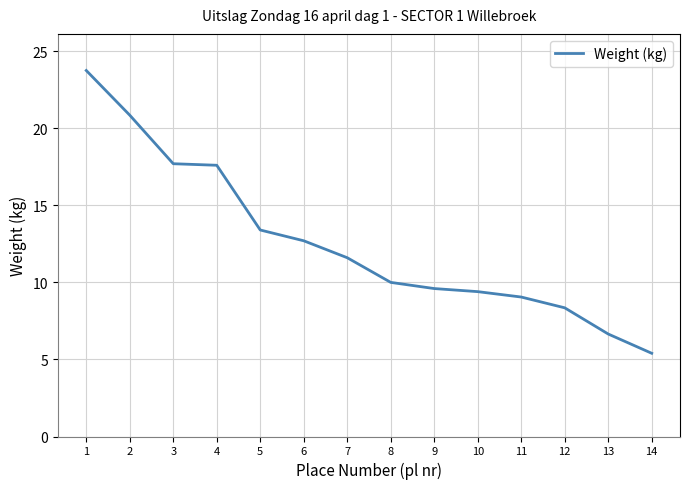

At which label is the value closest to 14?

5